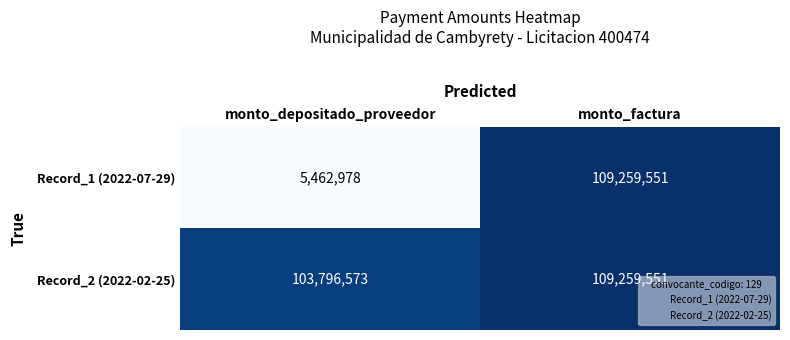

Is it true that Record_2 (2022-02-25) equals 109259551 at monto_factura?

True